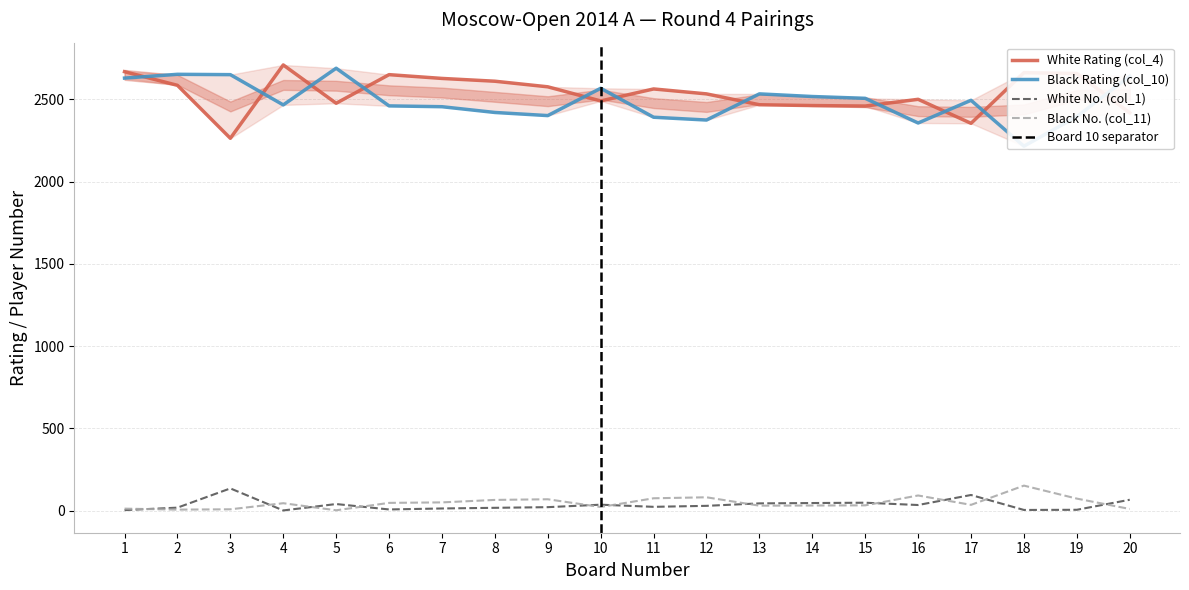

What is the spread (max minus min) of values at 4?

2709